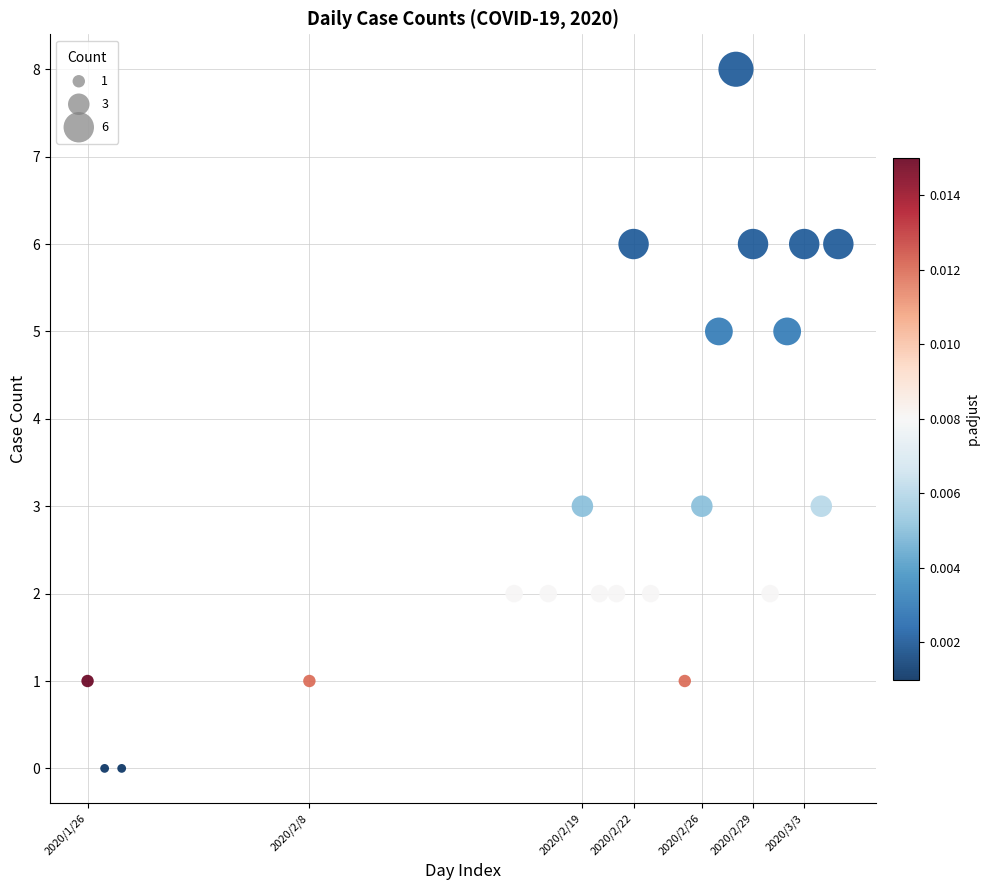

What is the range of X values (max minus min)?

44